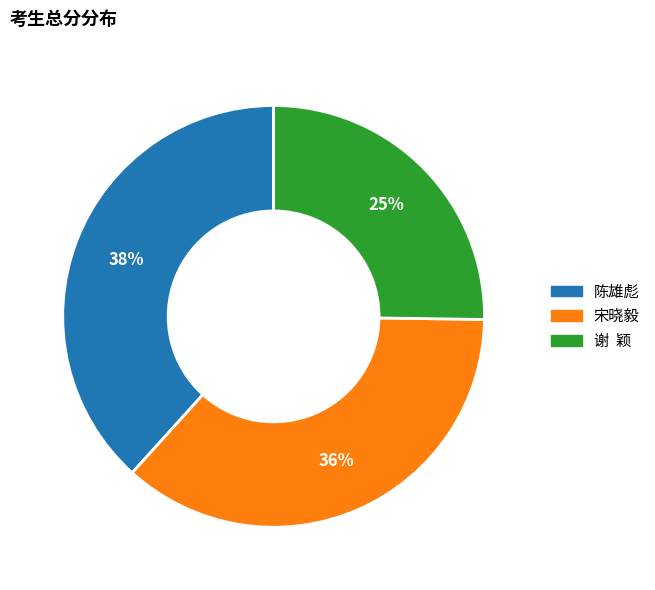

To the nearest percent, what portion does 宋晓毅 represent?

36%